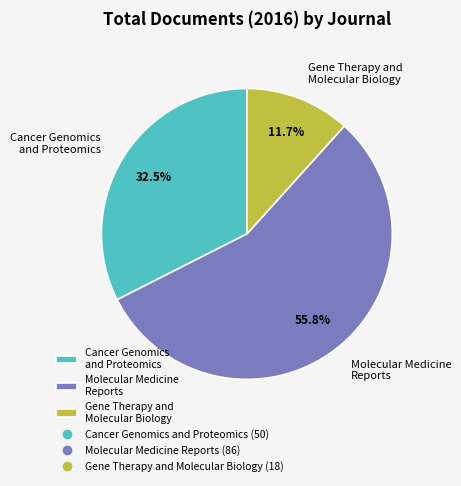

Count the number of slices in the pie.

3